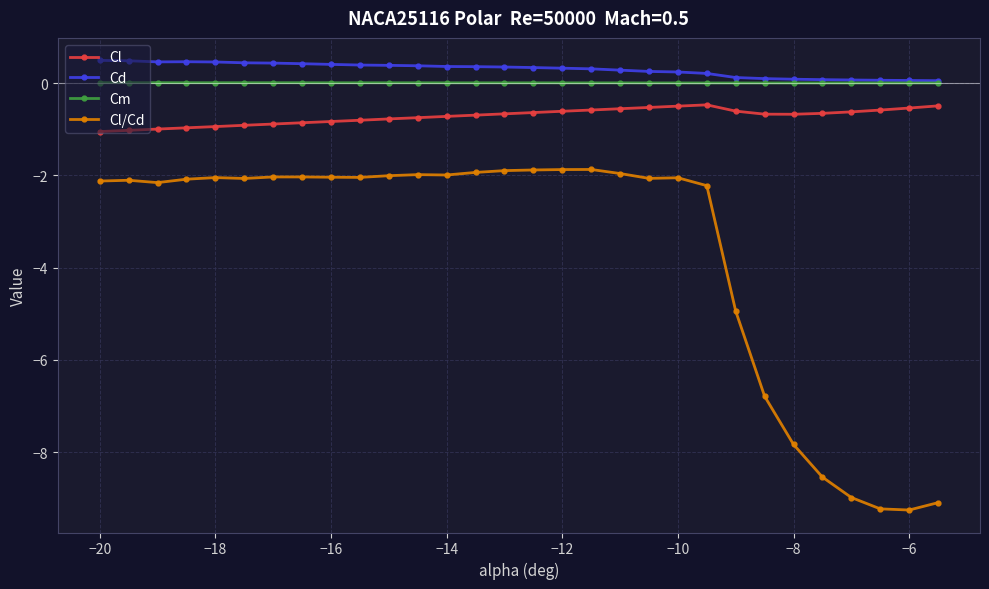

True or false: Cd has more than 0 points higher than both neighbors.

True